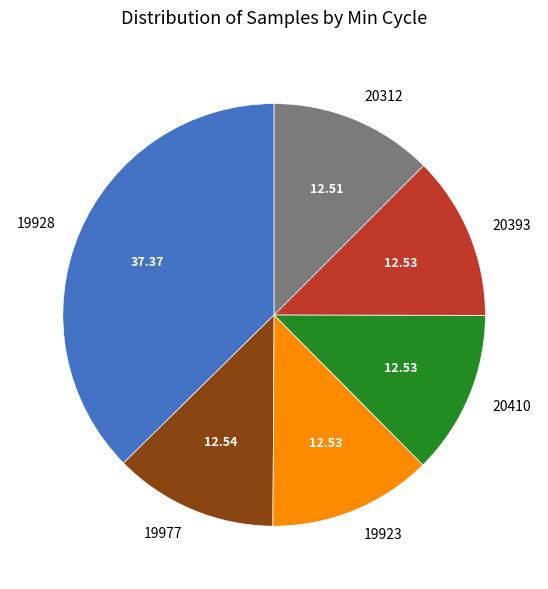

Does any single category account for the majority?

No